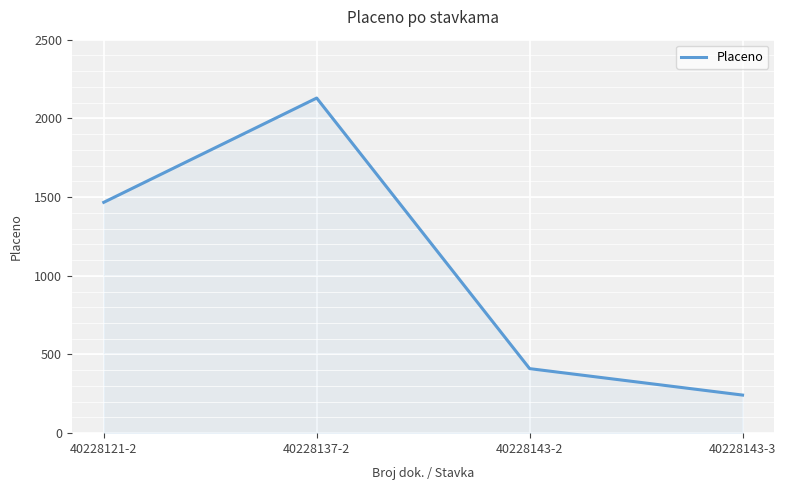

The chart shows a value of 2129.1 at 40228137-2. True or false?

True